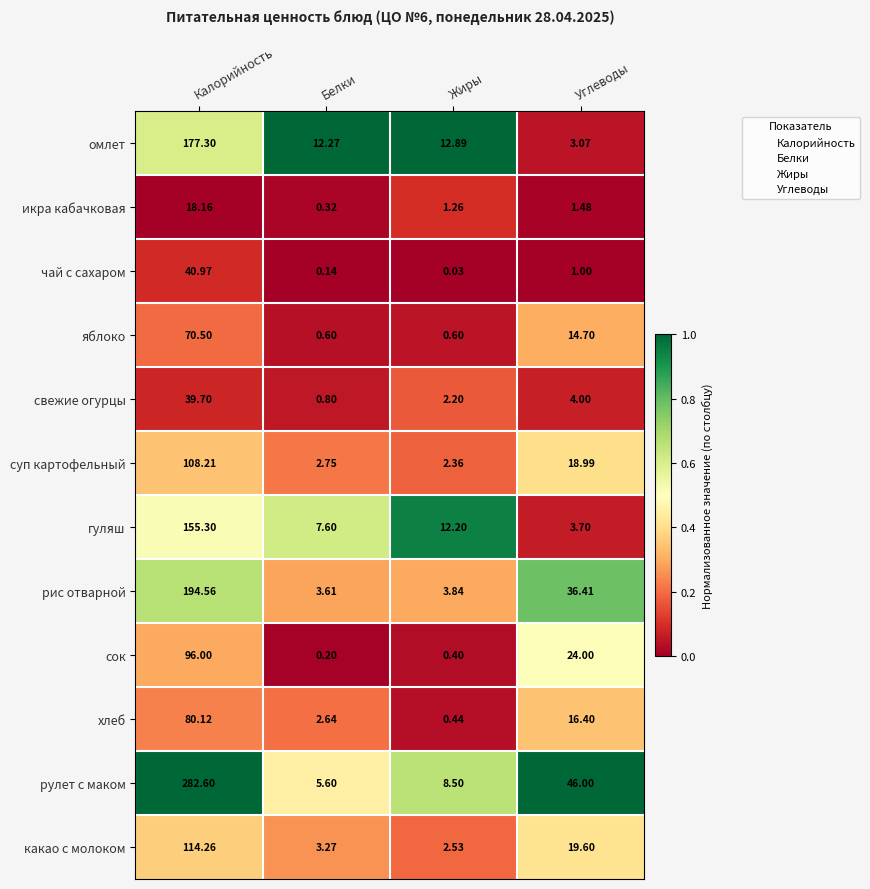

Is the value of какао с молоком at Углеводы greater than the value of омлет at Углеводы?

Yes